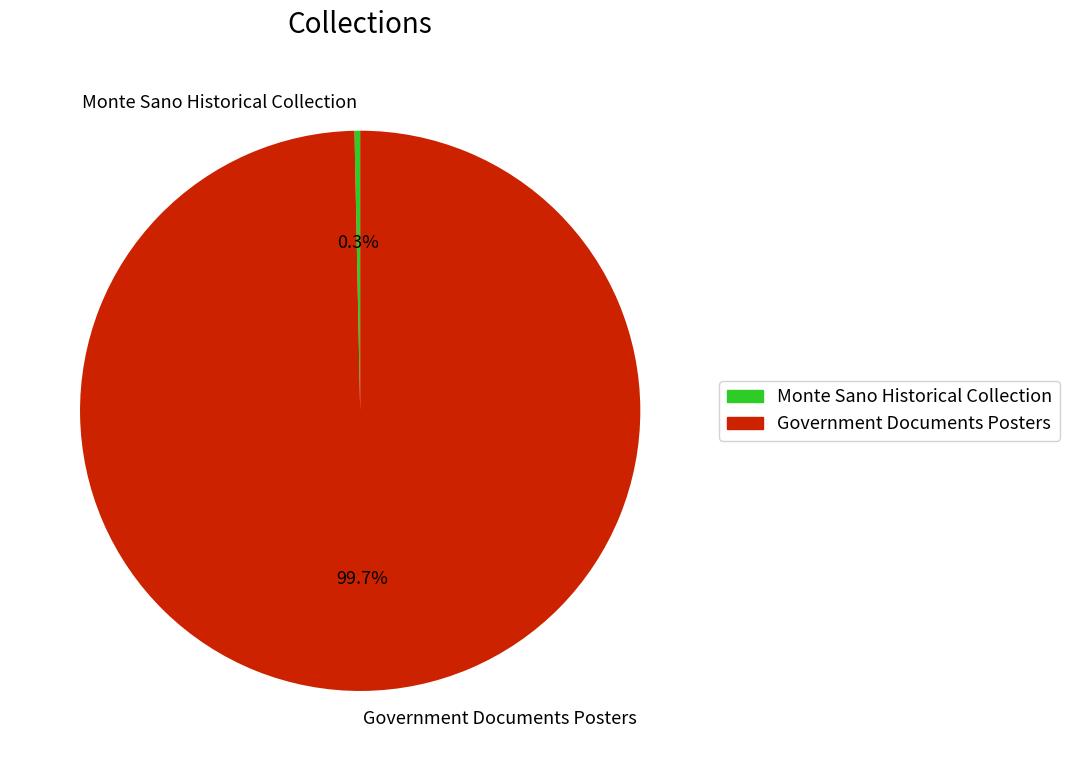

Is it true that Government Documents Posters is 100% of the pie?

True